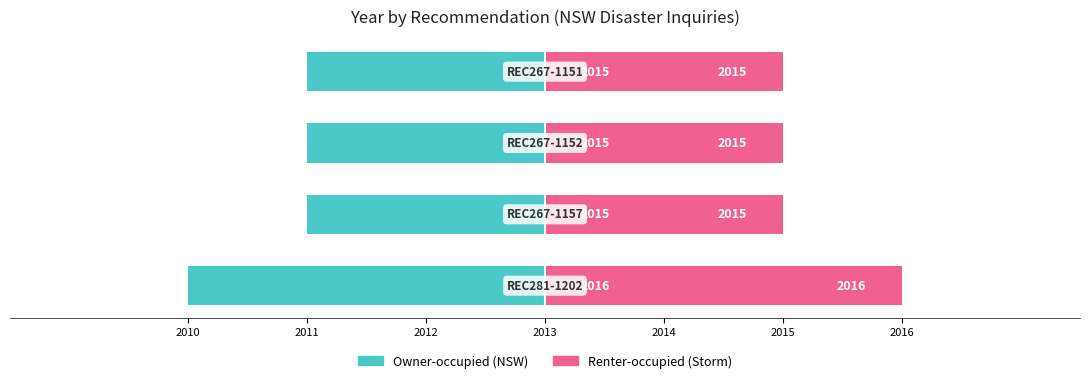

Is the value of Owner-occupied at 2013 greater than the value of Renter-occupied at 2010?

No